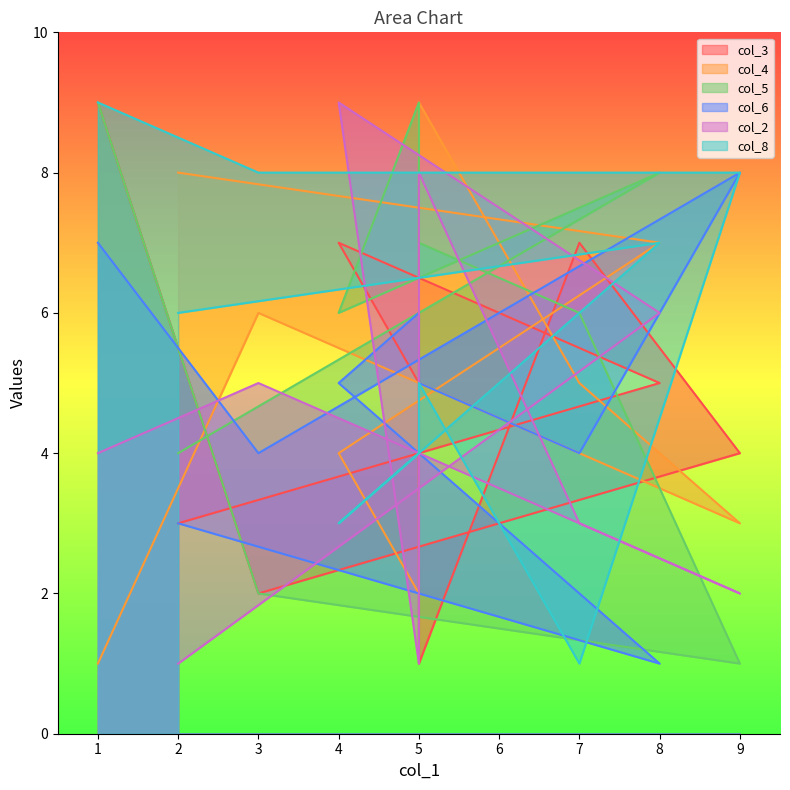

What is the total value across all series at 7?

26